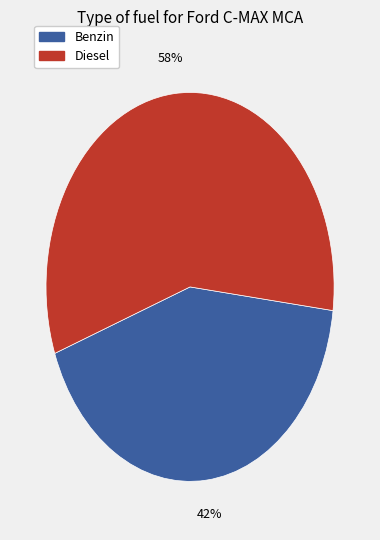

How many segments does this pie chart have?

2